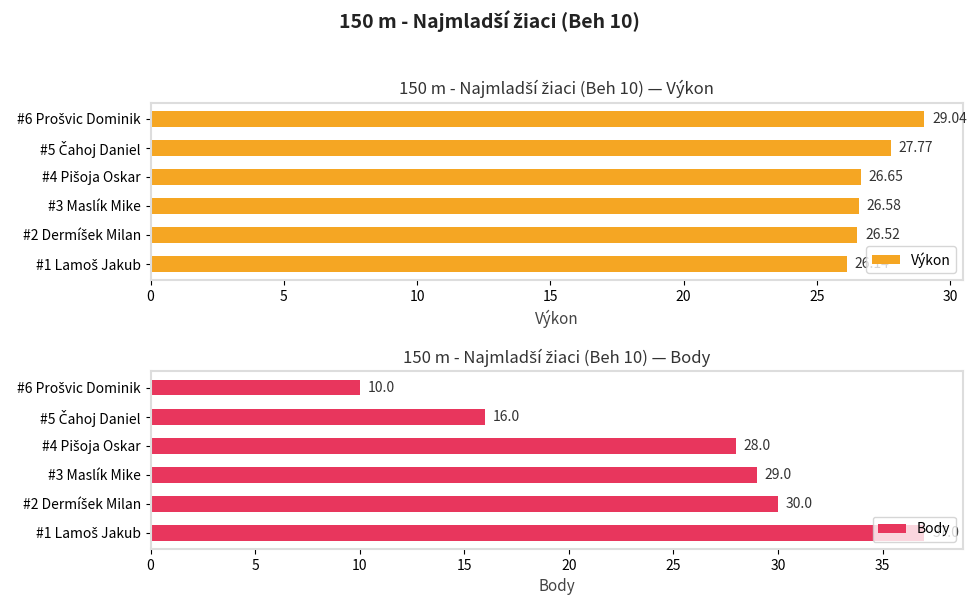

The value of Body at #3 Maslík Mike is 6. True or false?

False